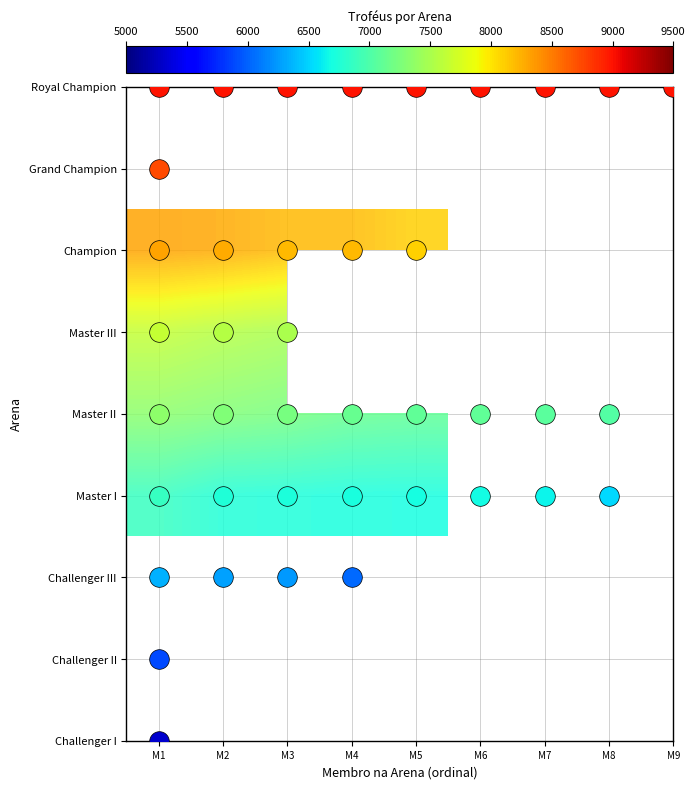

At how many categories does at least one series exceed 7647?

5